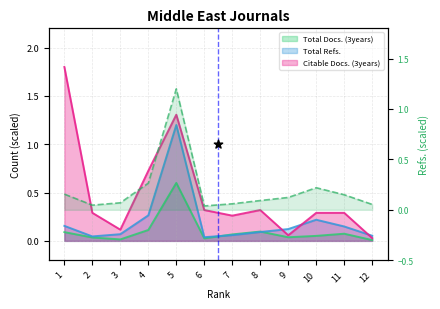

What are all the series names shown in the legend?

Total Docs. (3years), Total Refs., Citable Docs. (3years)